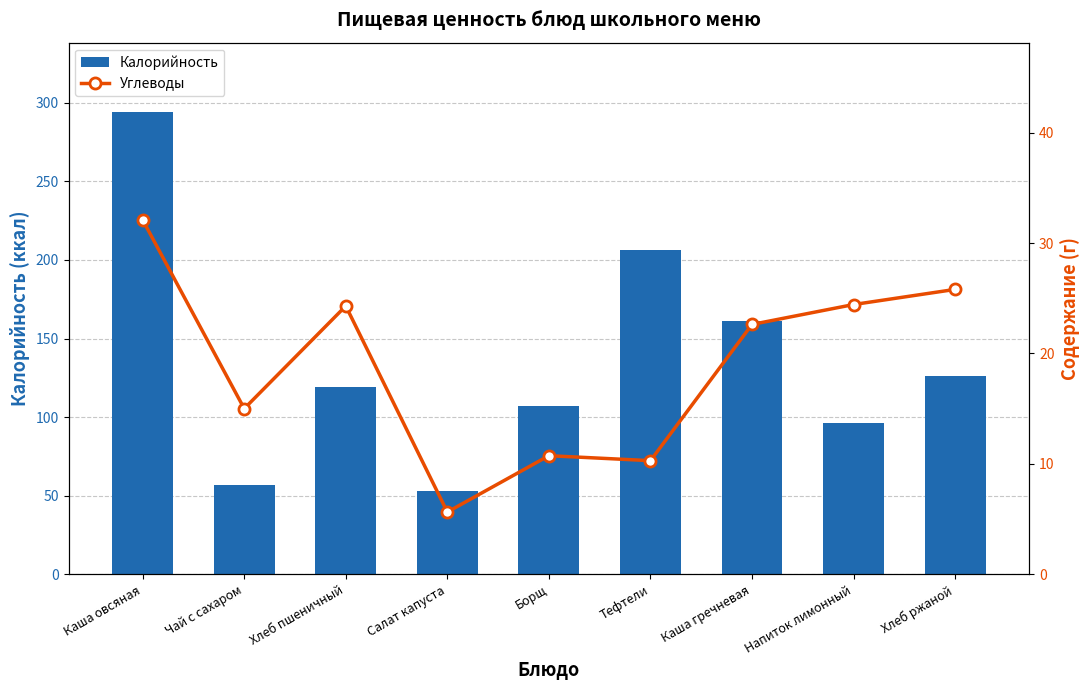

Where is Углеводы nearest to the value 18?

Чай с сахаром